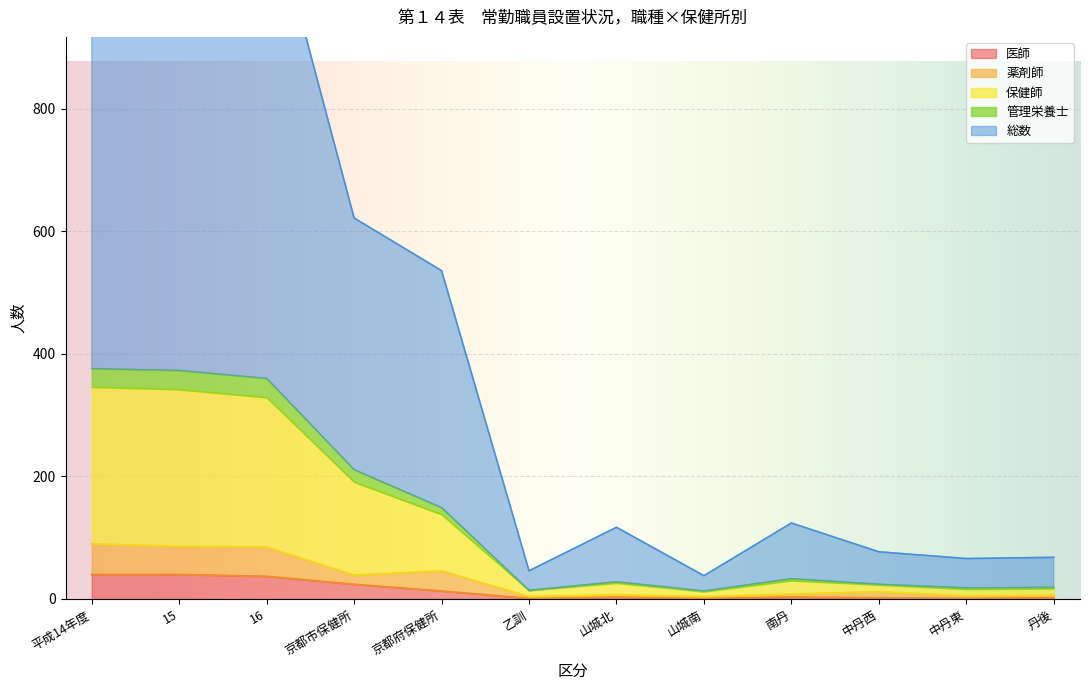

At how many categories does at least one series exceed 982?

3